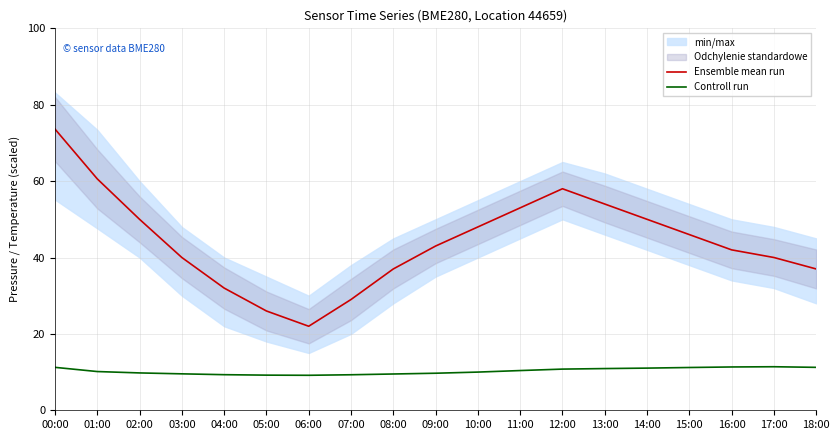

True or false: Controll run and Ensemble mean run intersect in this chart.

False